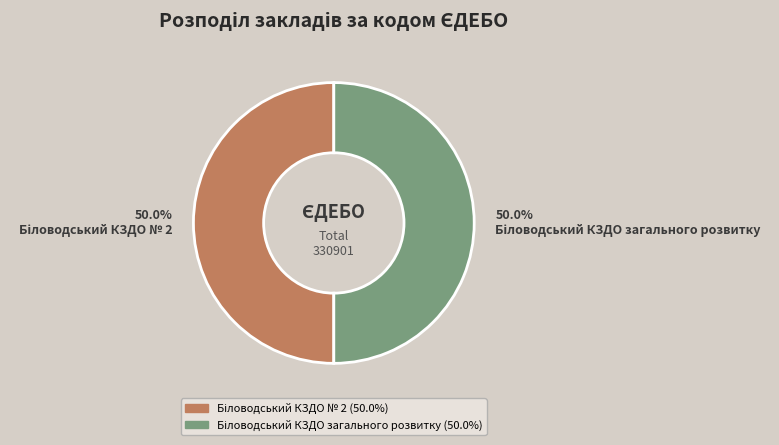

Combined, what portion of the pie is Біловодський КЗДО № 2 and Біловодський КЗДО загального розвитку?

100.0%